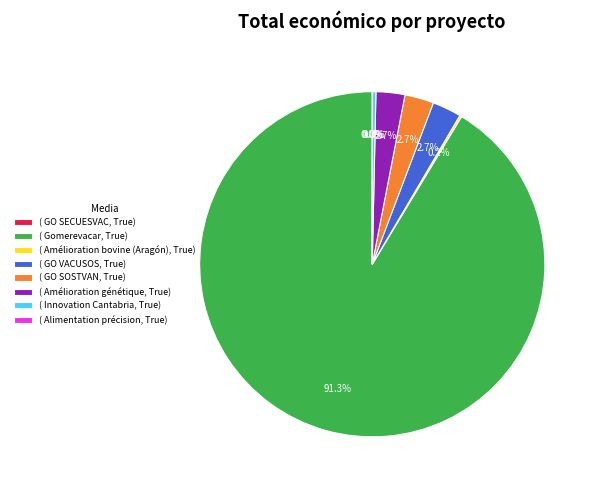

What is the largest slice in the pie chart?

( Gomerevacar, True)